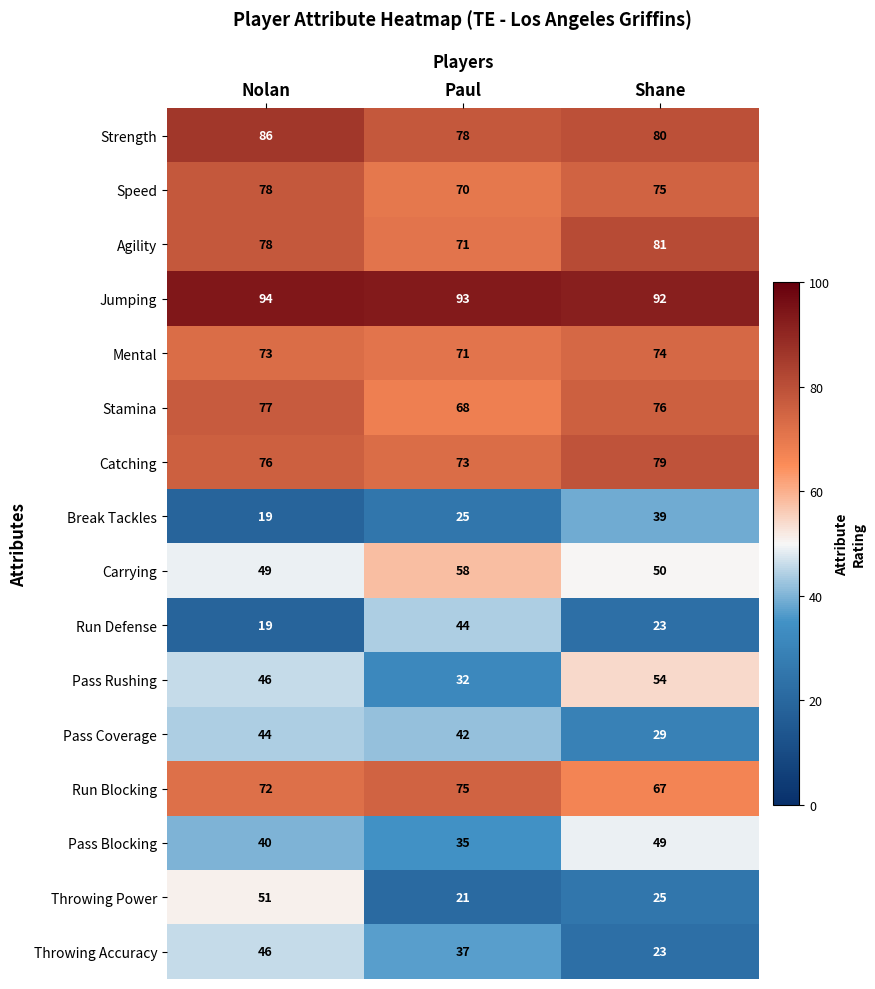

What is the maximum value shown in the chart?

94